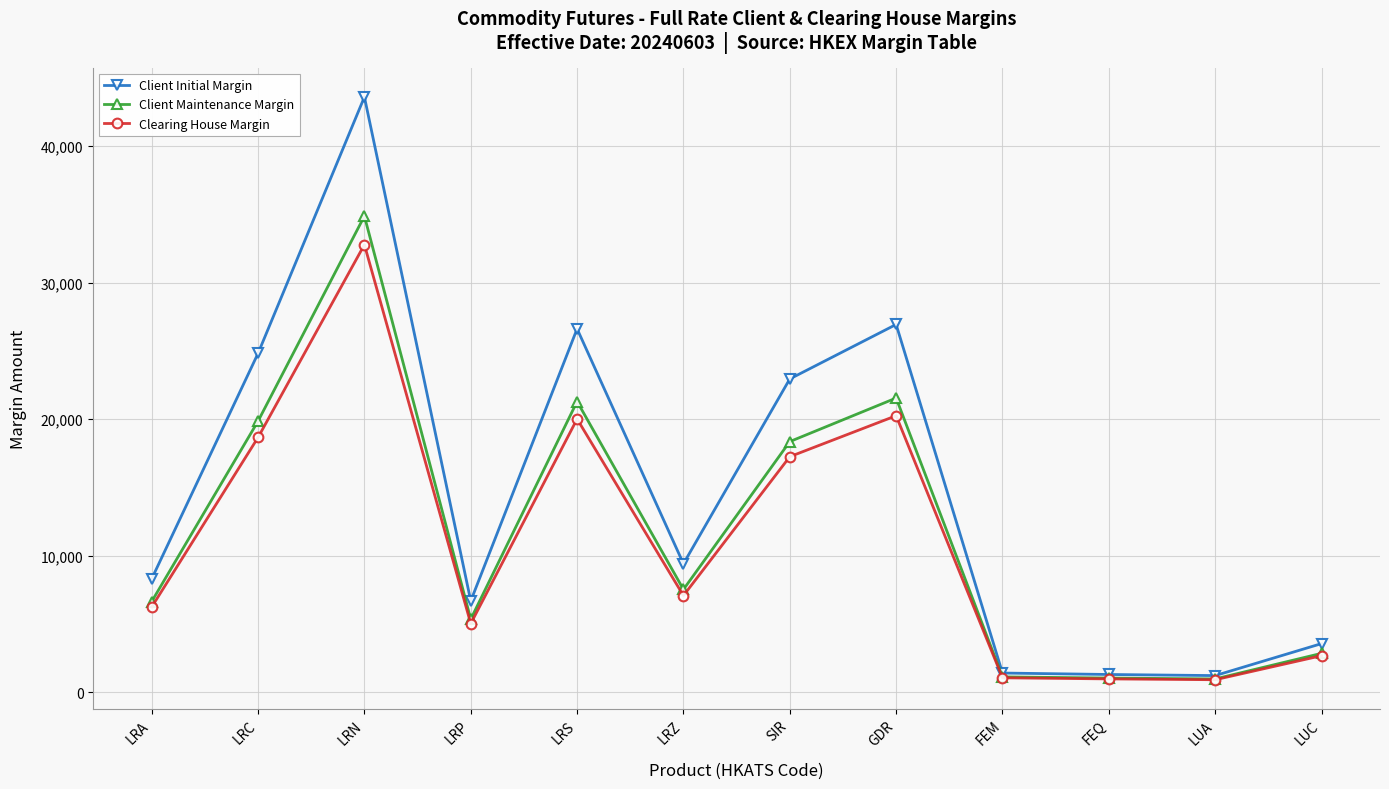

Is it true that Client Maintenance Margin equals 1042 at FEQ?

True